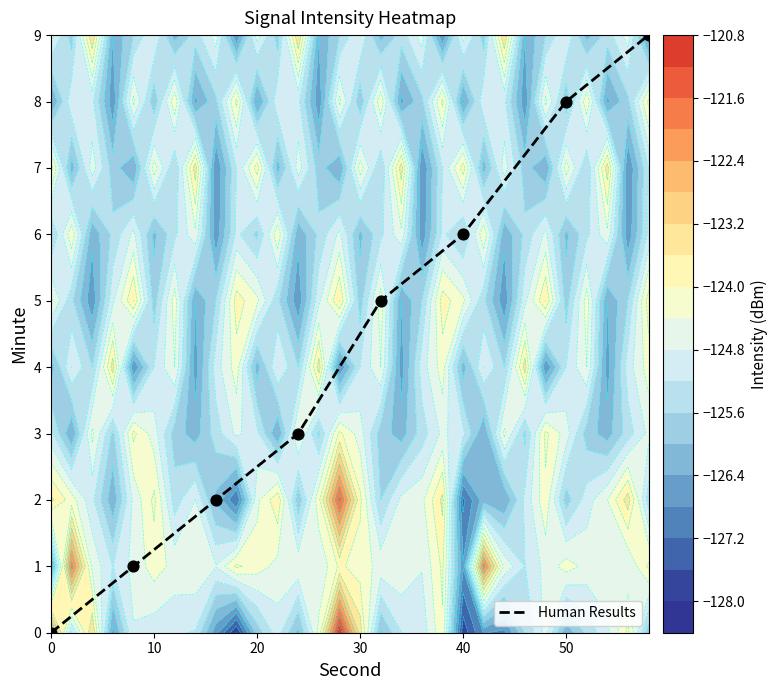

The value at 0 is 3. True or false?

False